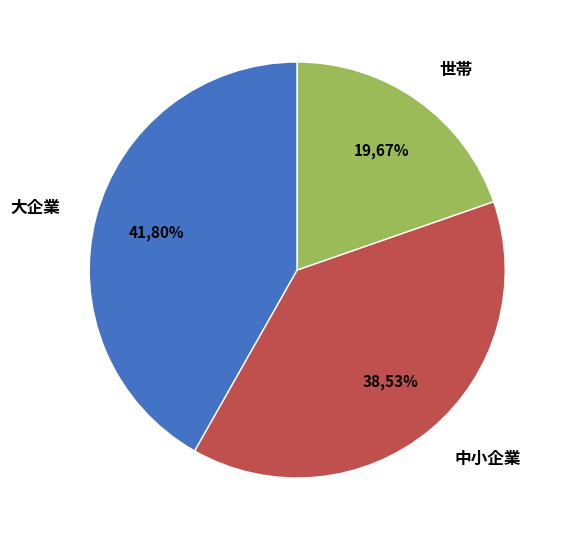

What is the total percentage of 中小企業 and 世帯?

58.2%